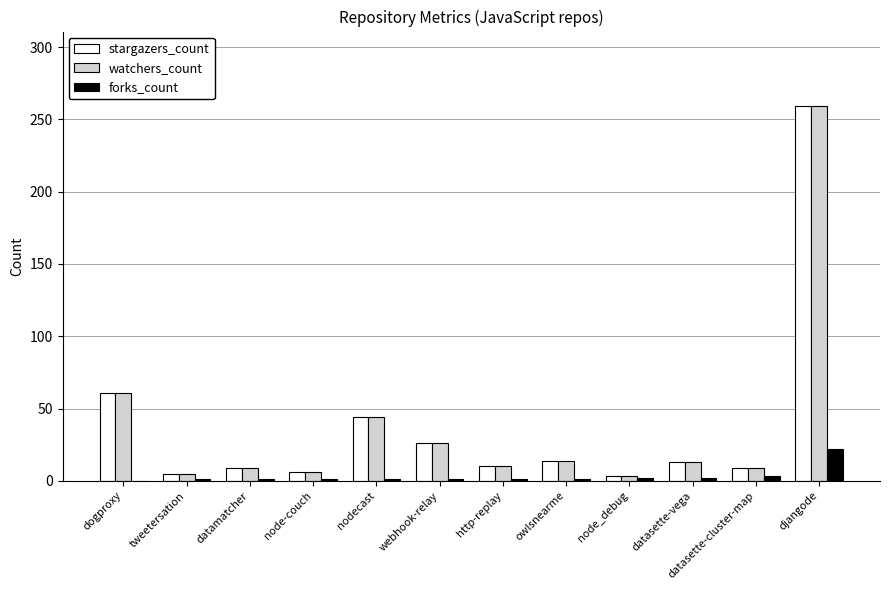

At which category is the sum across all series the highest?

djangode